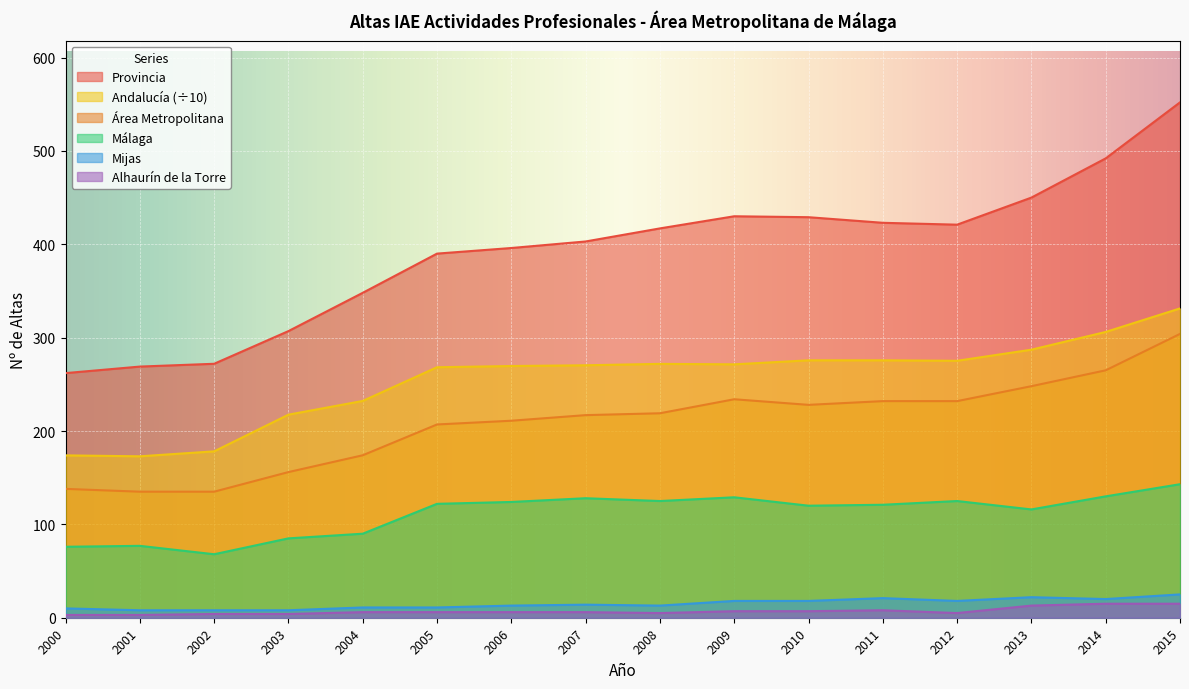

At 2001, list the series in order from smallest to largest.

Alhaurín de la Torre, Mijas, Málaga, Área Metropolitana, Andalucía (÷10), Provincia